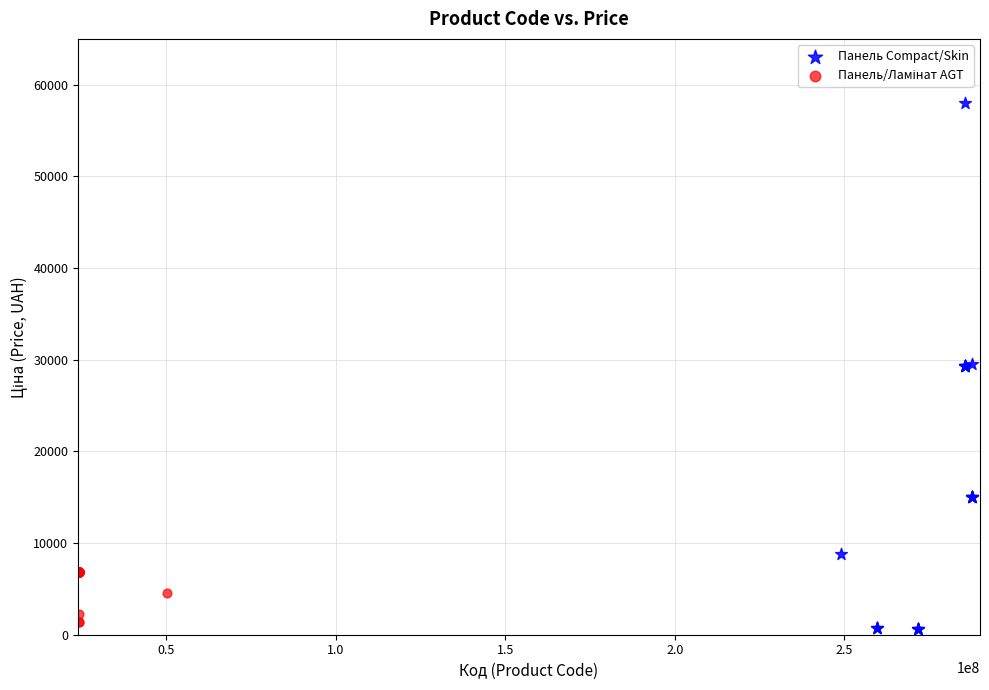

Which series has the widest spread of Y values?

Панель Compact/Skin